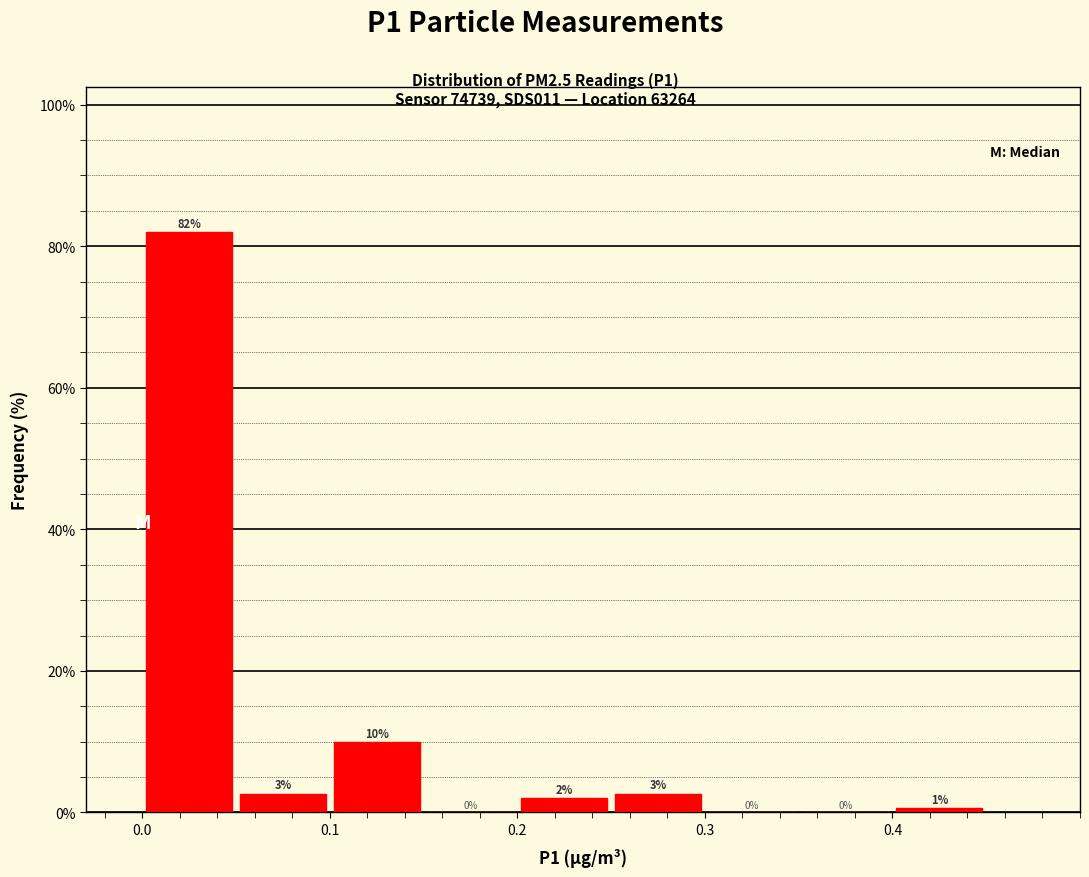

Over which range of the x-axis is the bar tallest?

0.00 to 0.05